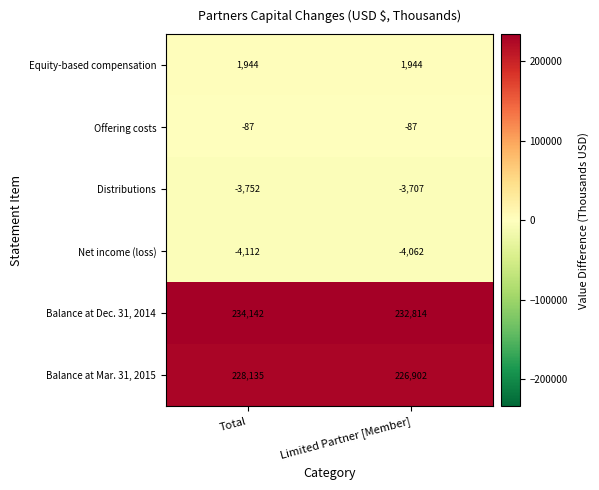

Reading left to right, list all the values displayed in this chart.

Equity-based compensation: Total=1944	Limited Partner [Member]=1944
Offering costs: Total=-87	Limited Partner [Member]=-87
Distributions: Total=-3752	Limited Partner [Member]=-3707
Net income (loss): Total=-4112	Limited Partner [Member]=-4062
Balance at Dec. 31, 2014: Total=234142	Limited Partner [Member]=232814
Balance at Mar. 31, 2015: Total=228135	Limited Partner [Member]=226902